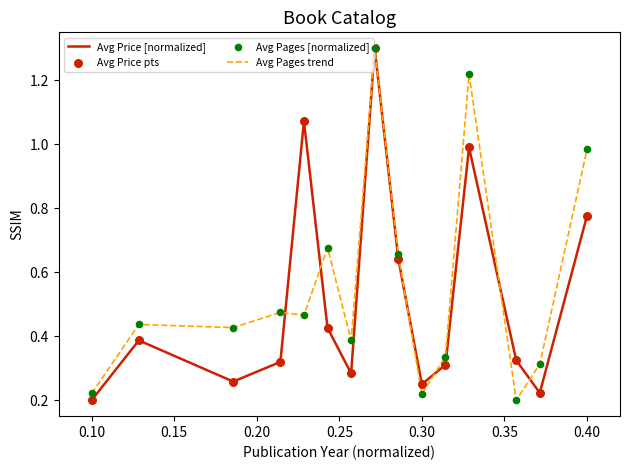

At how many categories does at least one series exceed 0?

15